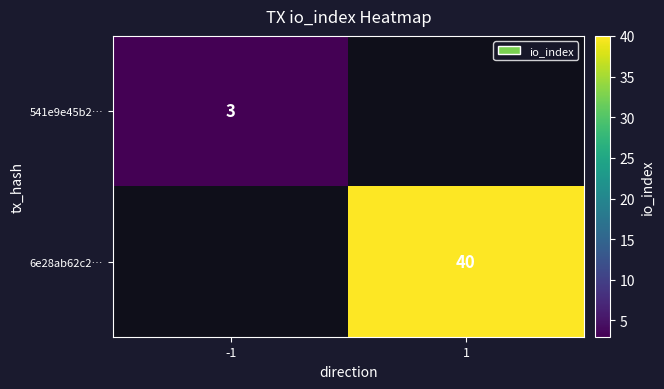

Is it true that 6e28ab62c2… equals 58 at 1?

False